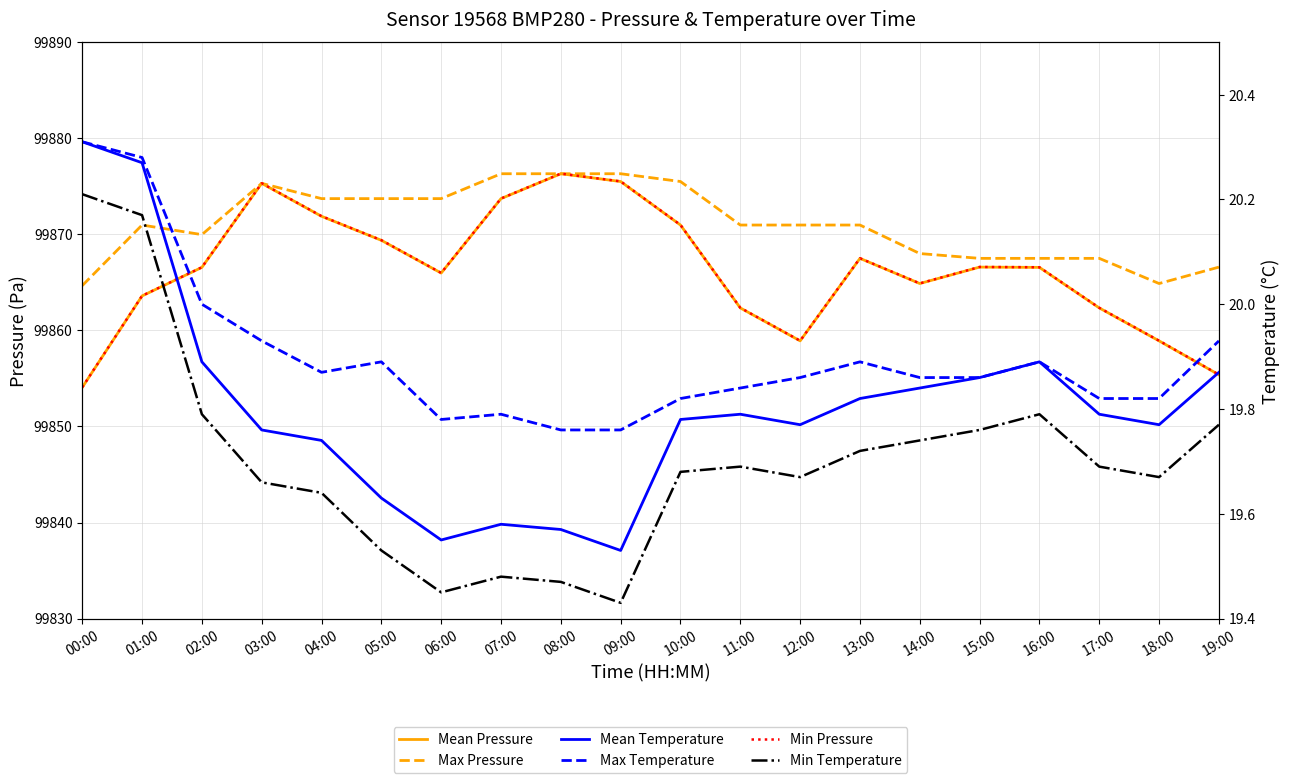

At which label does Min Pressure reach its peak?

08:00